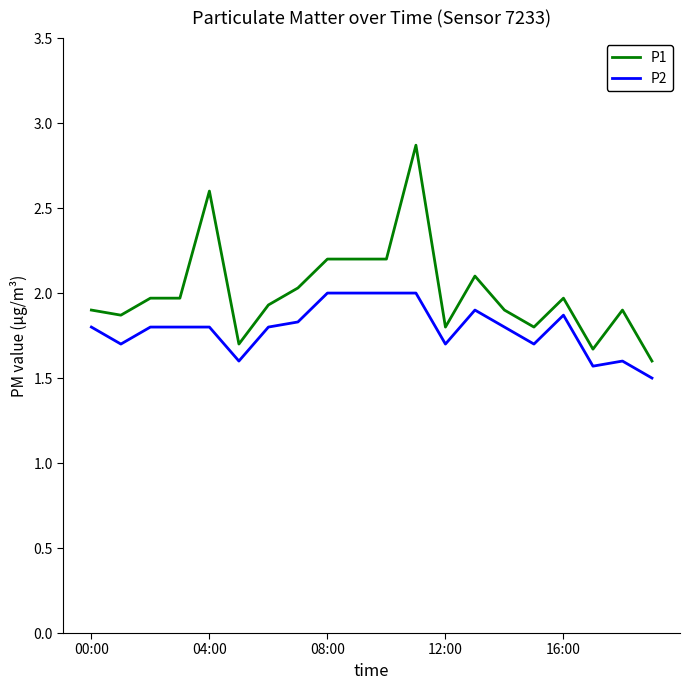

True or false: P2 and P1 cross at least once.

False